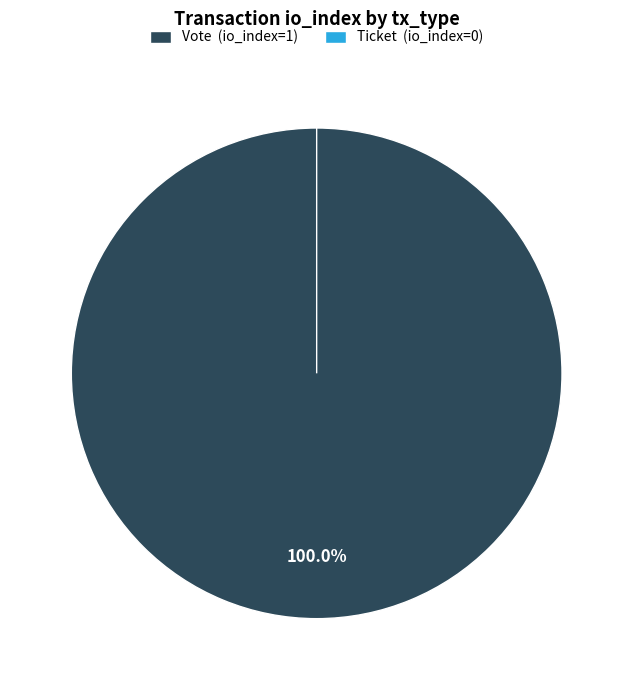

To the nearest percent, what is the average slice percentage?

50%